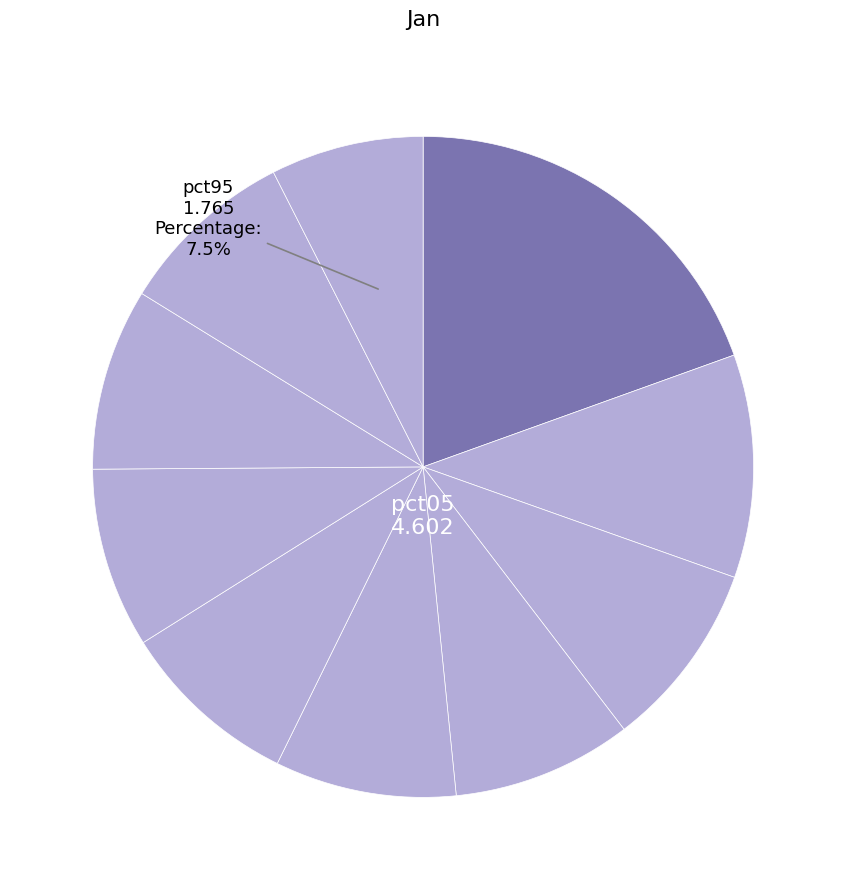

How many segments does this pie chart have?

10